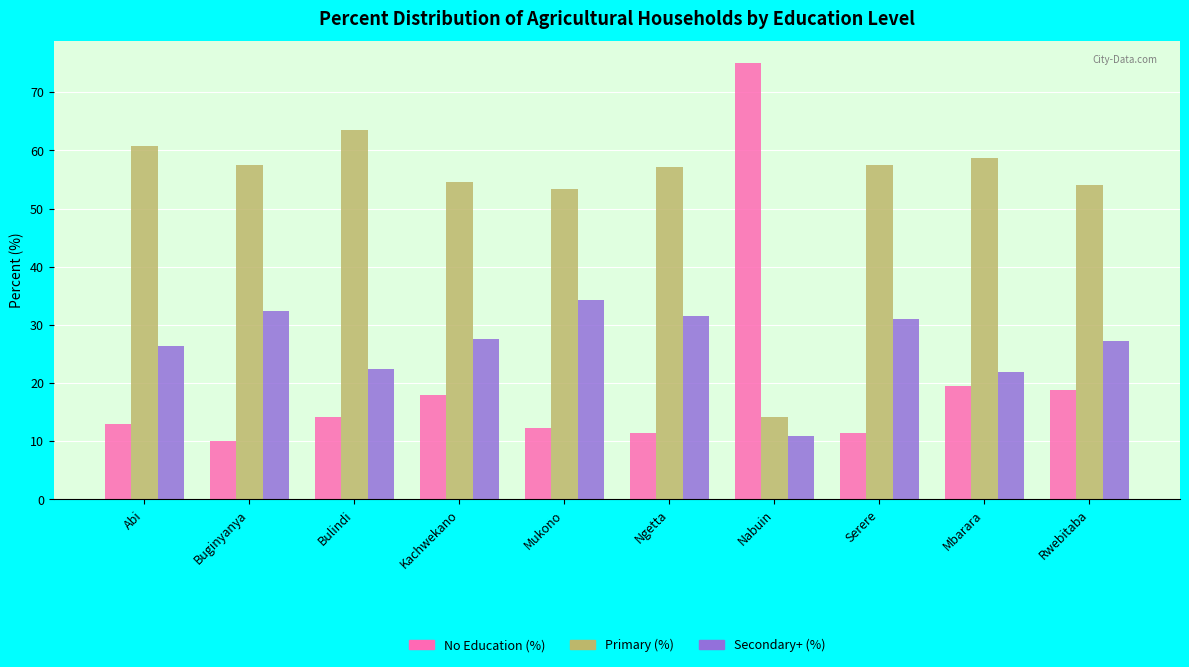

What are all the series names shown in the legend?

No Education (%), Primary (%), Secondary+ (%)